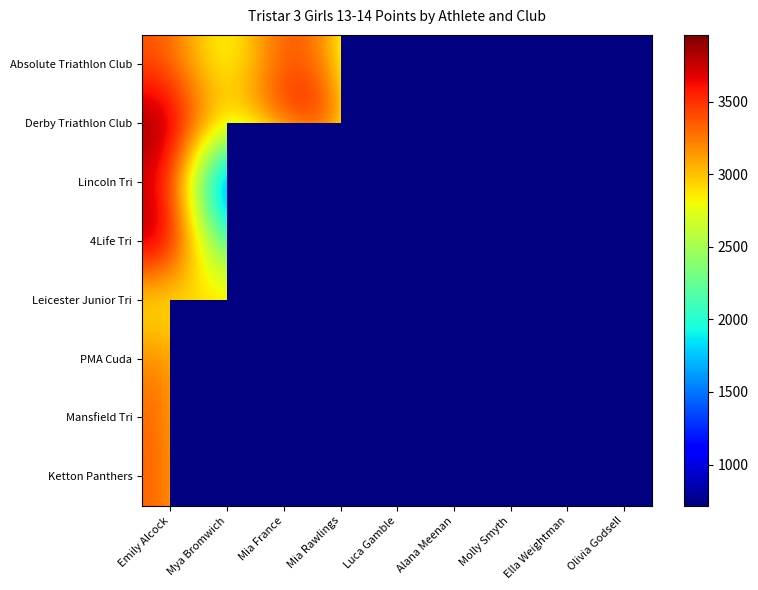

What is the difference between the highest and lowest values at Mia France?

2044.0